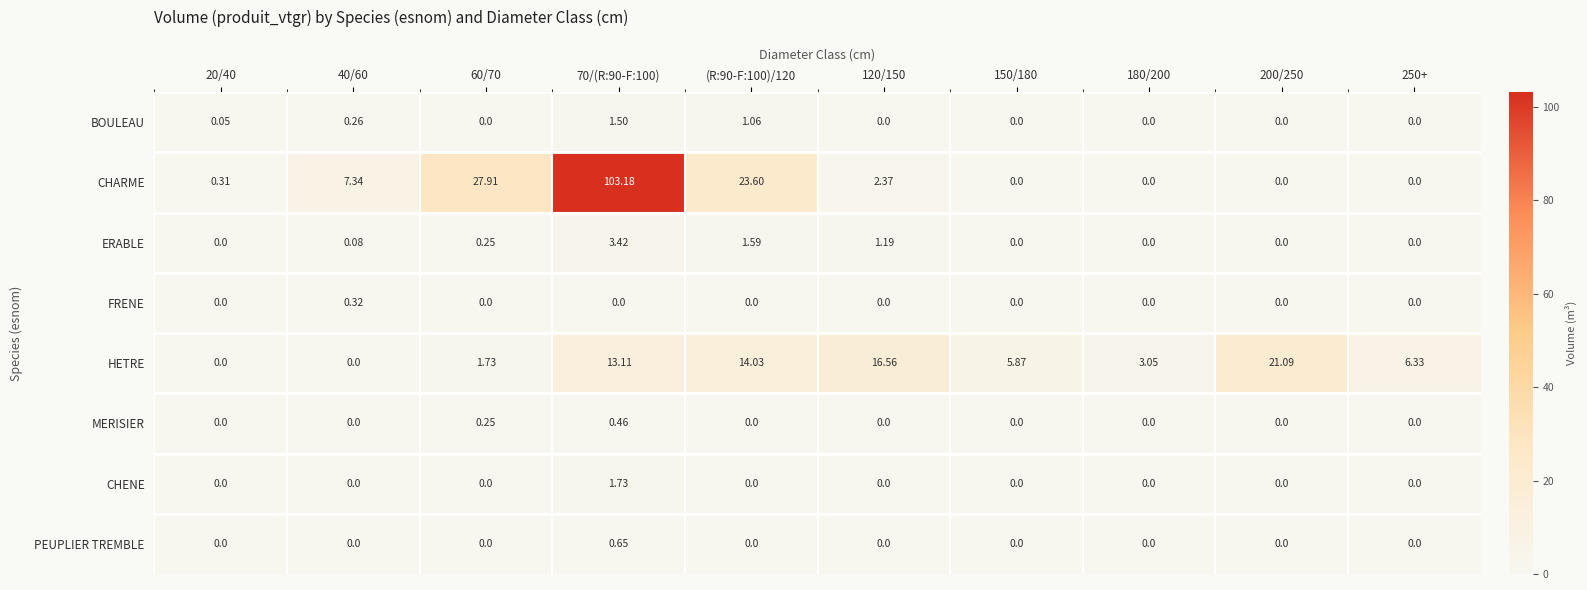

Which series has the largest total across all categories?

CHARME